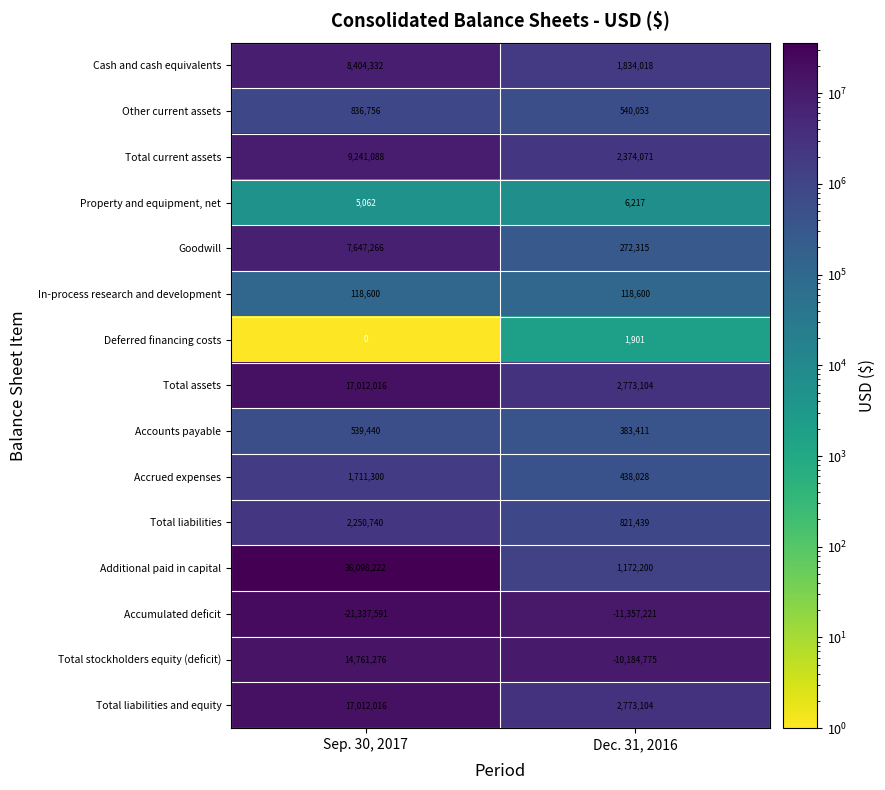

Count the number of categories in the chart.

2